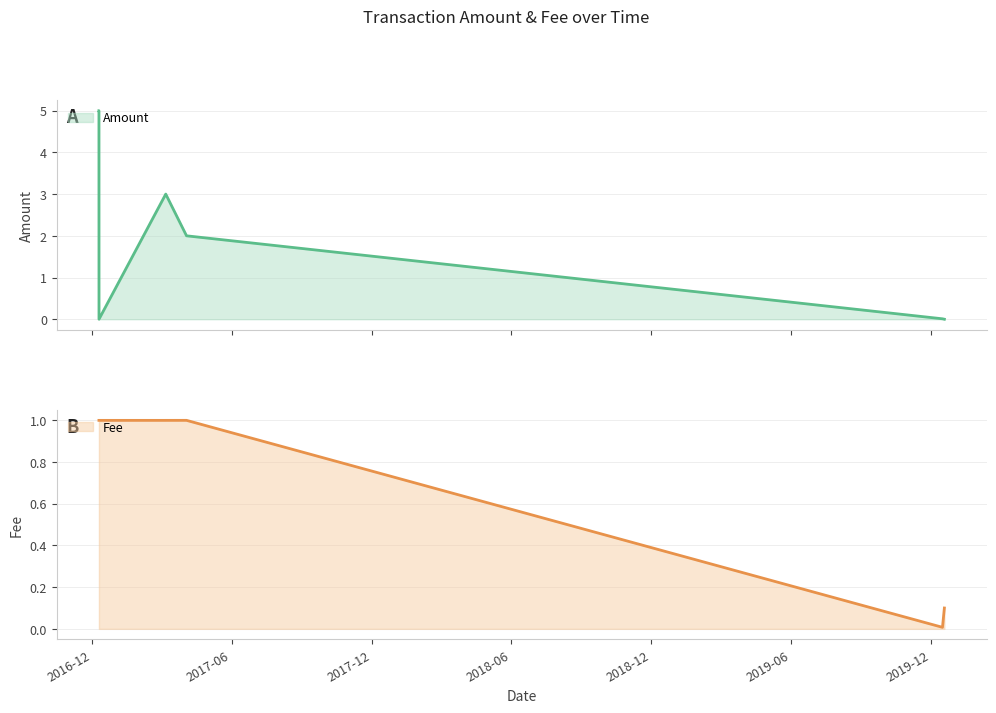

At which label does Fee first exceed 1?

2017-04-03 06:03:25